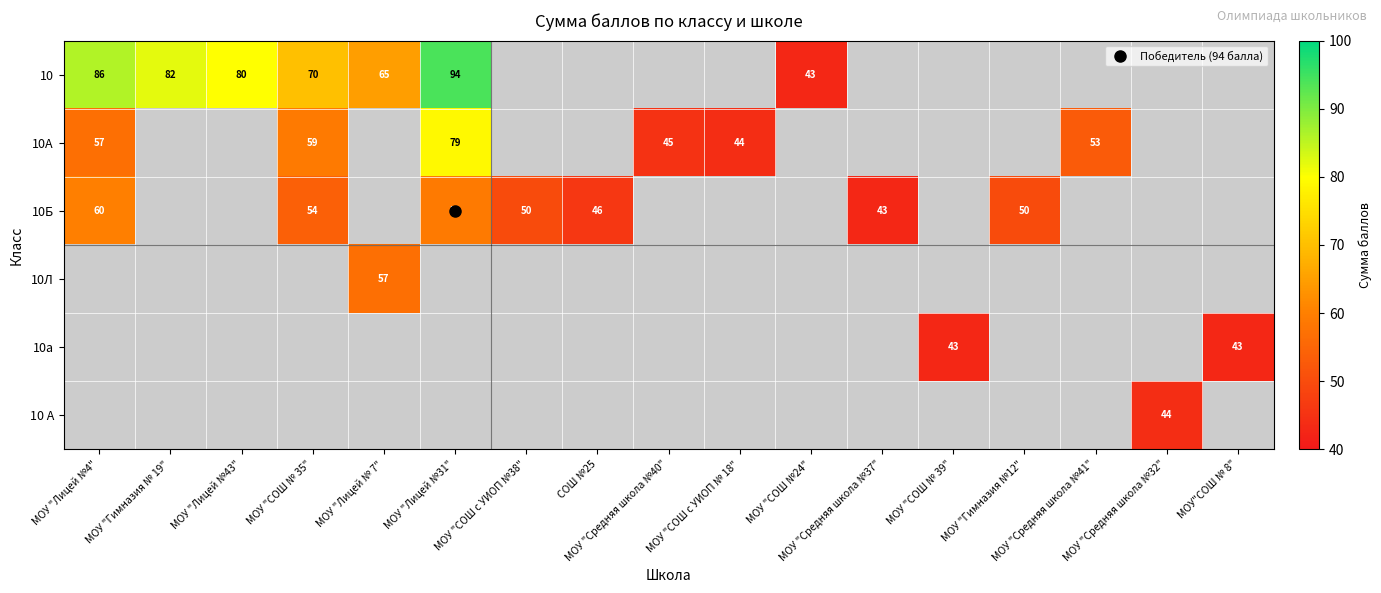

Which label corresponds to the largest value in the chart?

МОУ "Лицей №31"